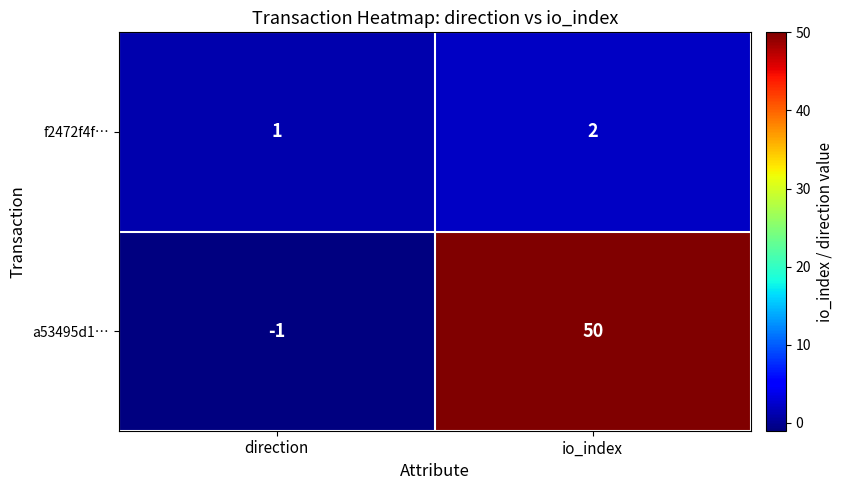

List the labels in order of a53495d1… value, smallest first.

direction, io_index